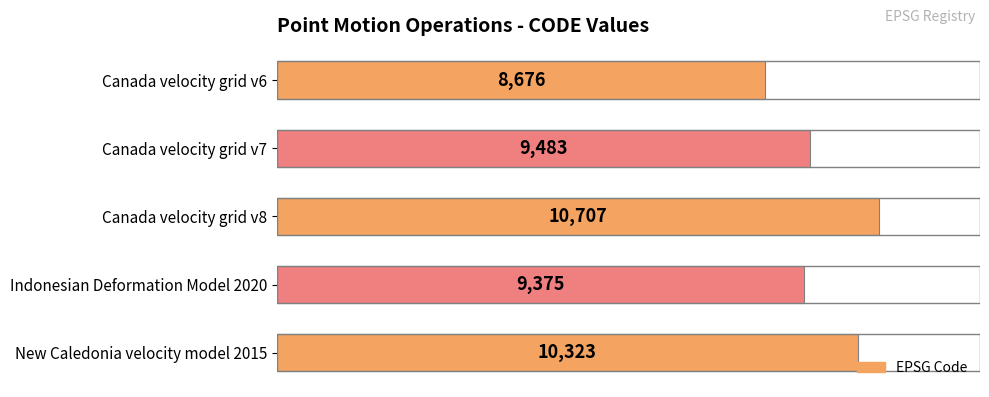

What is the ratio of the value at Canada velocity grid v6 to the value at Canada velocity grid v8?

0.8